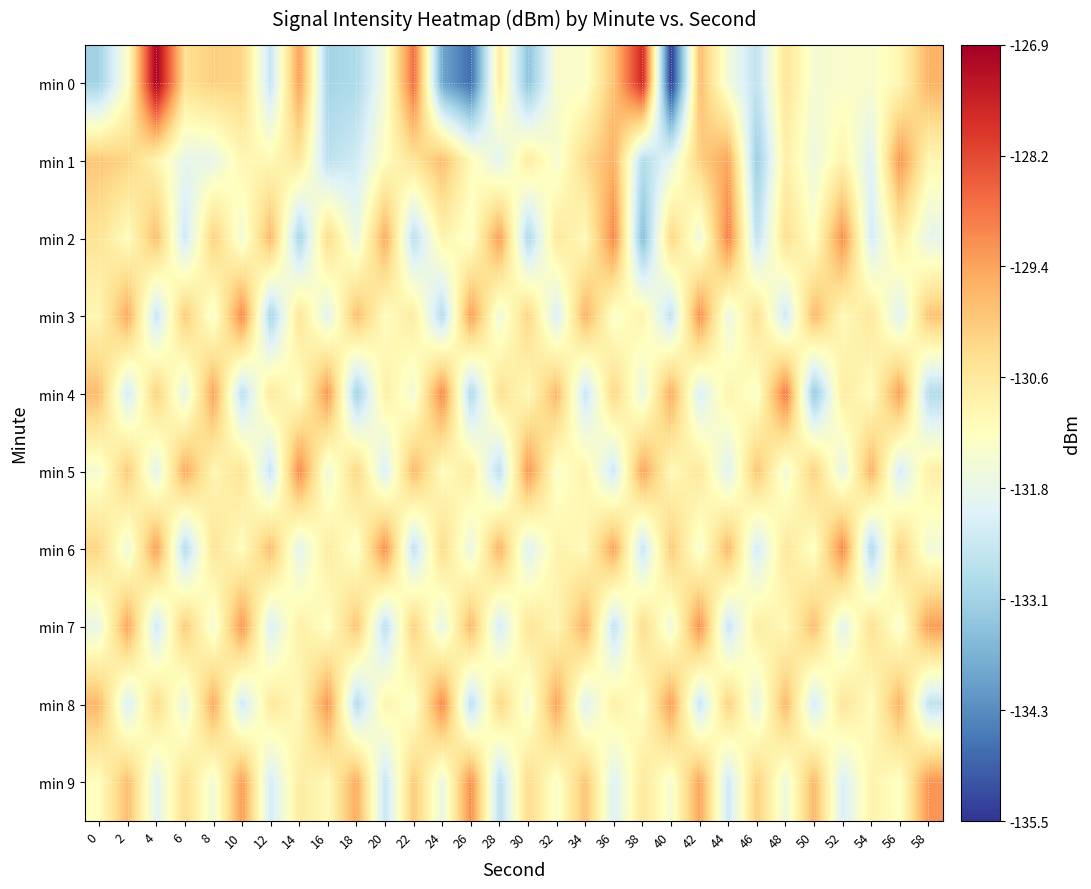

Which label corresponds to the largest value in the chart?

4